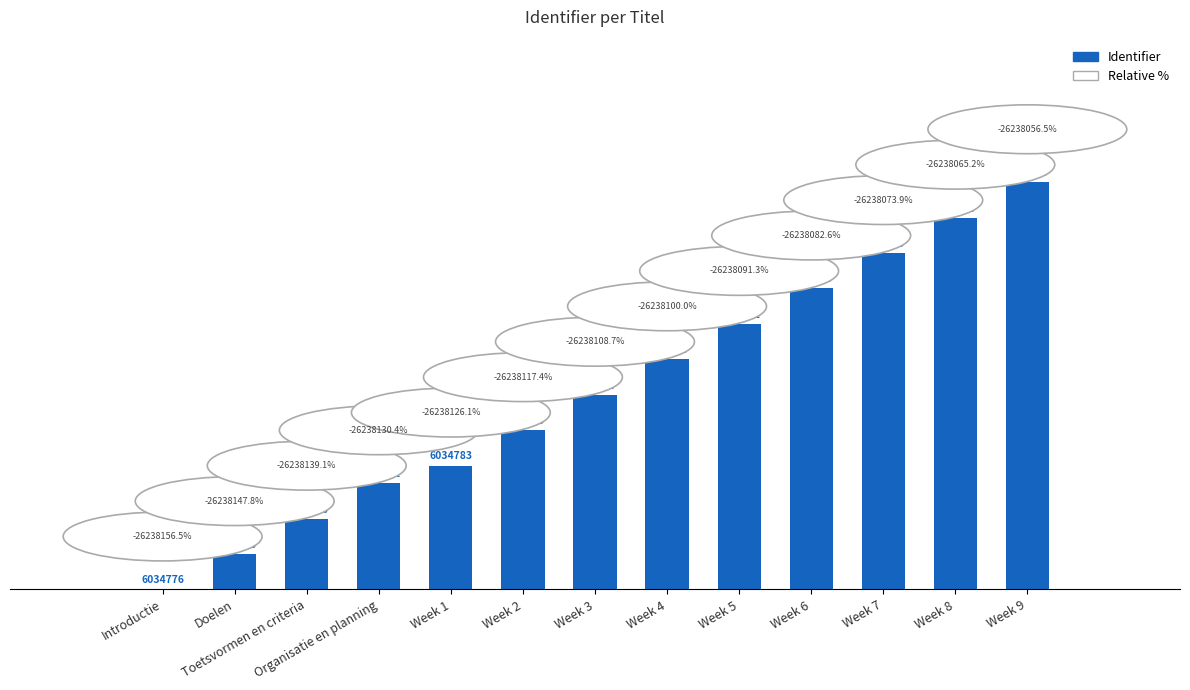

What is the value of the 12th bar from the left?

21